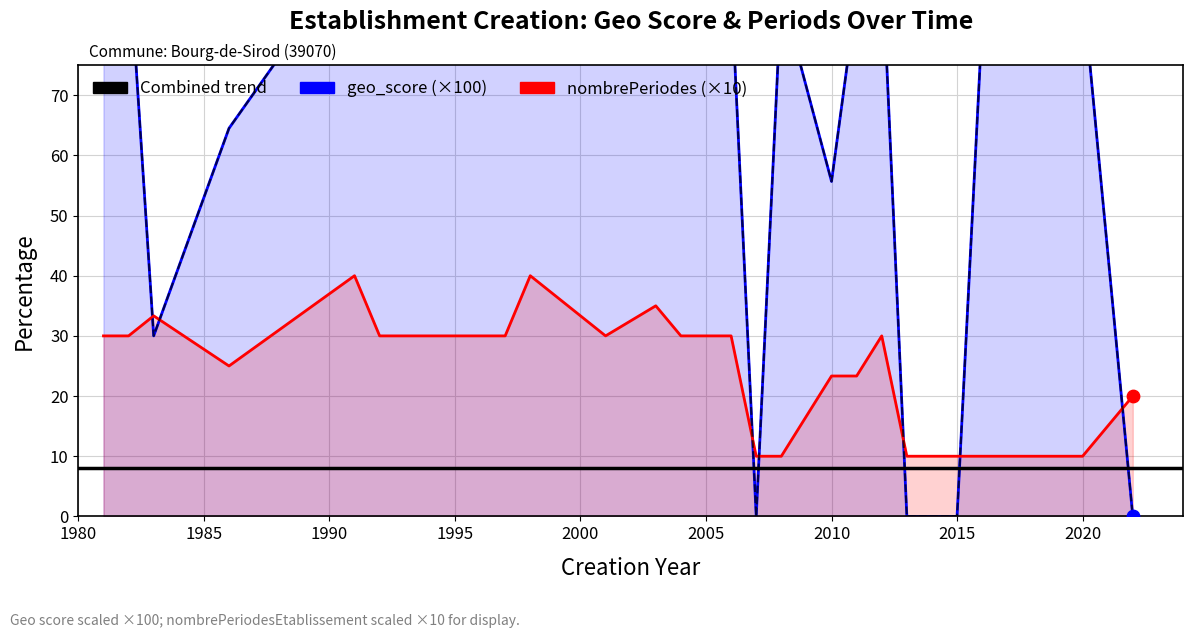

At which category is the sum across all series the highest?

2000